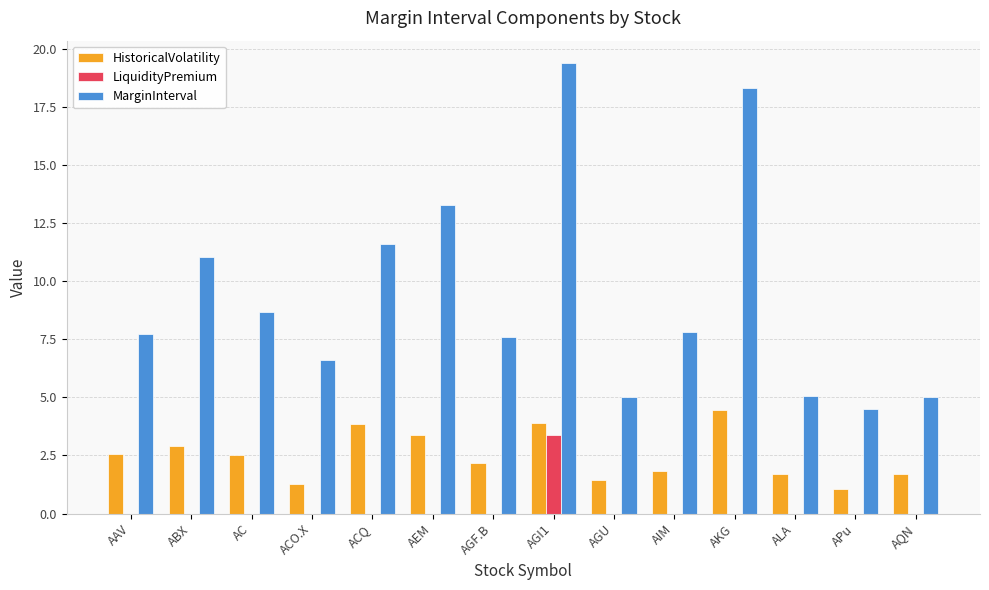

What is the sum of the MarginInterval values at AGF.B and ACQ?

19.2